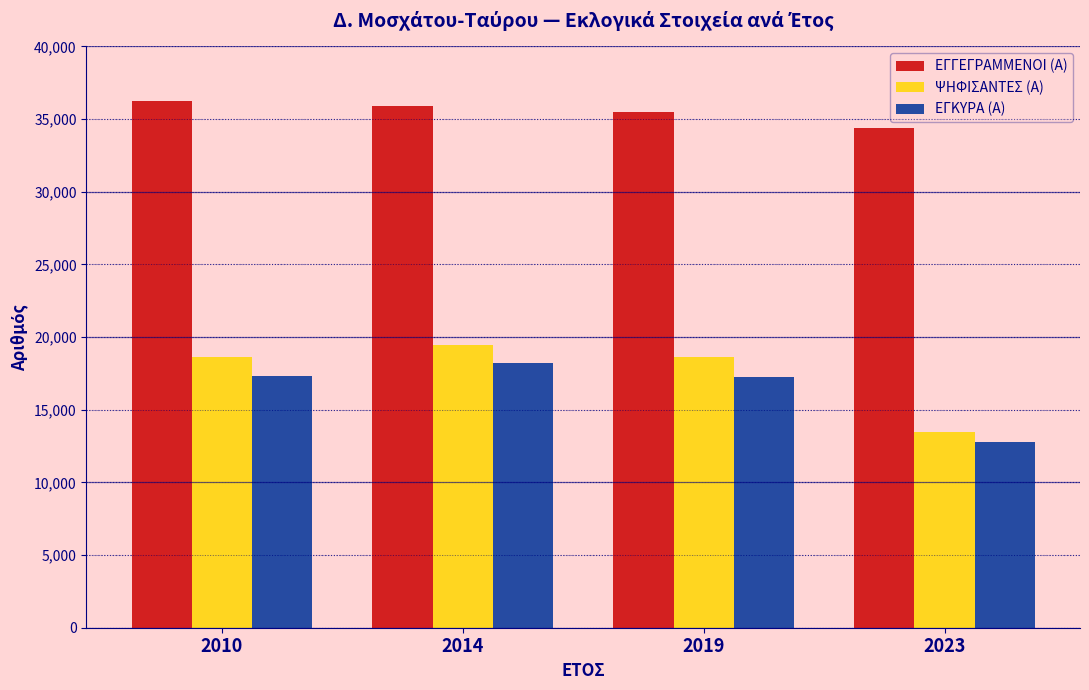

What value does the ΕΓΚΥΡΑ (Α) series have at 2019?

17268